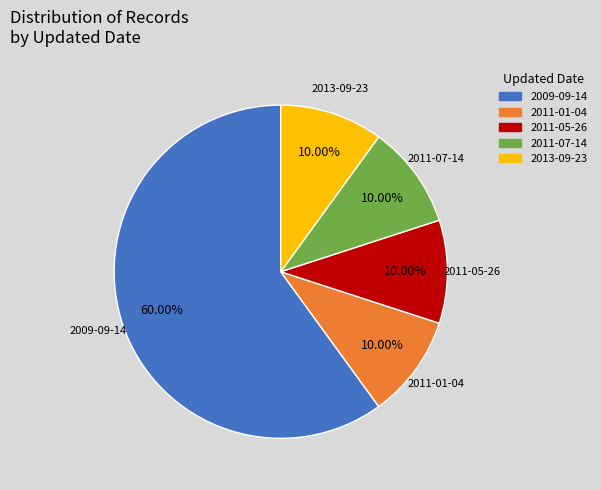

Is there a majority slice in this chart?

Yes